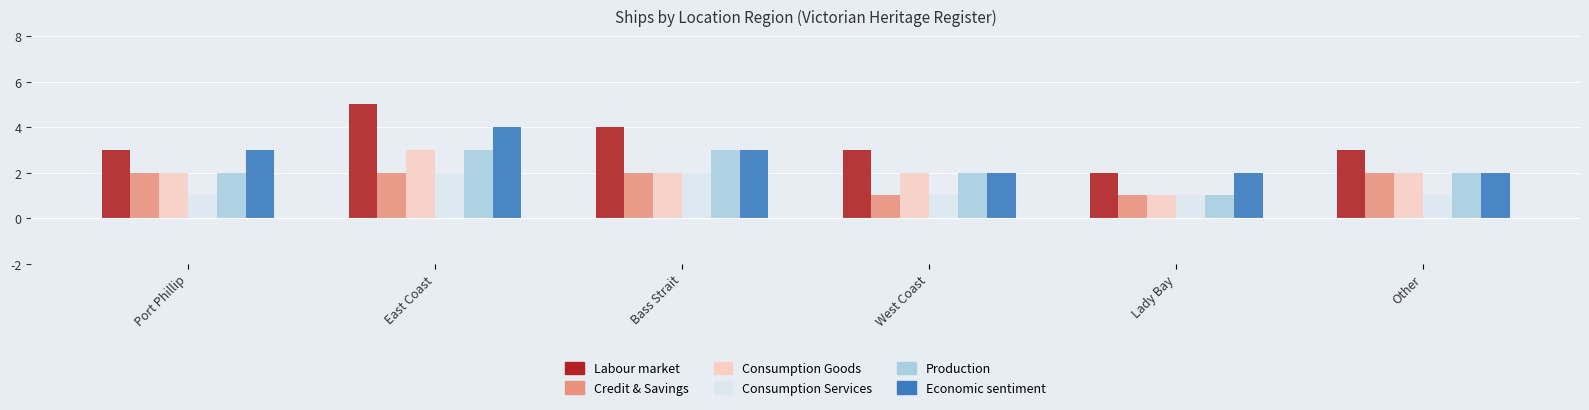

The value of Production at West Coast is 2. True or false?

True